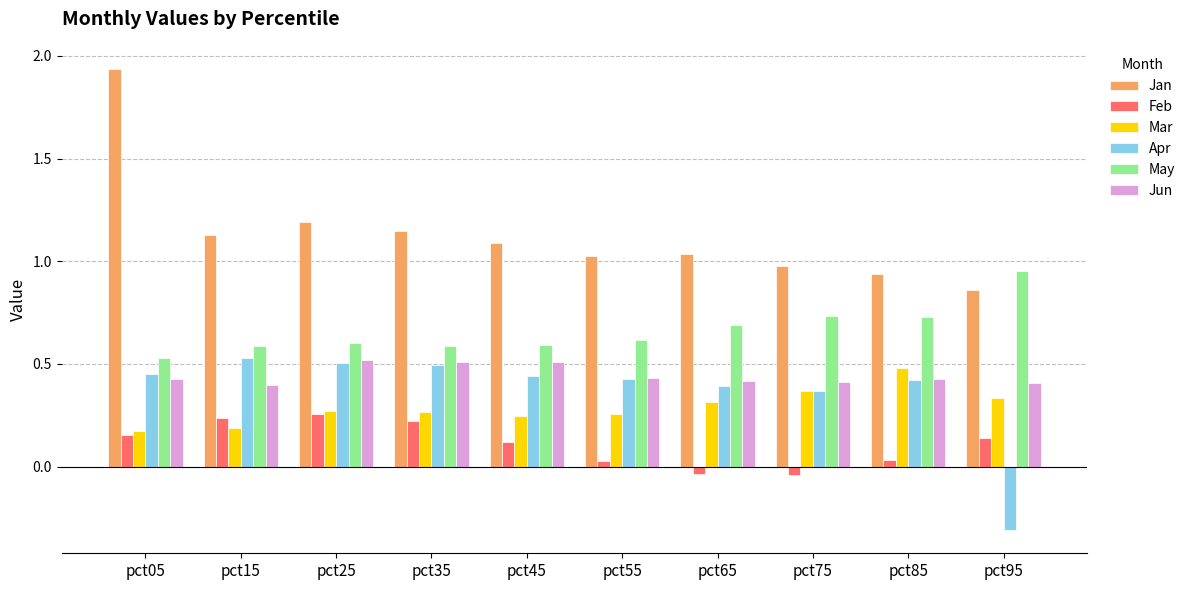

How many bars are there in total?

60